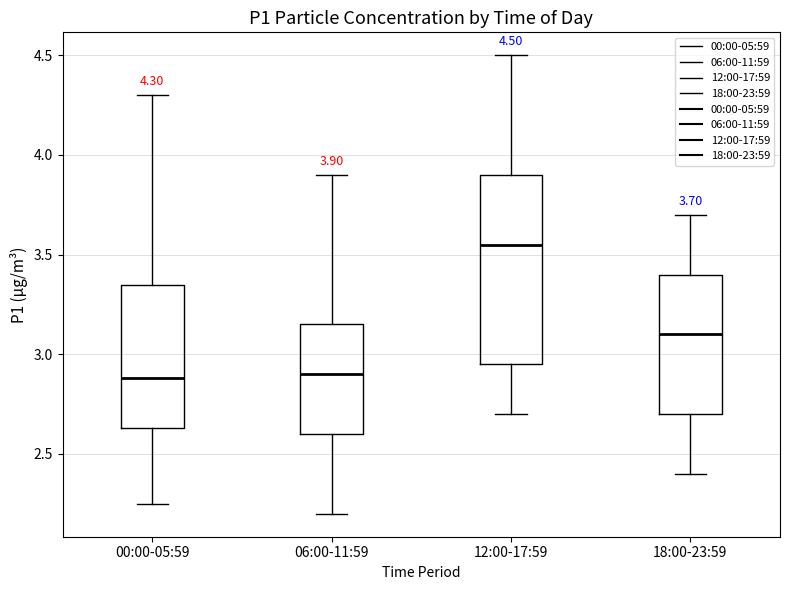

Which box is the tallest, from its lower edge to its upper edge?

12:00-17:59